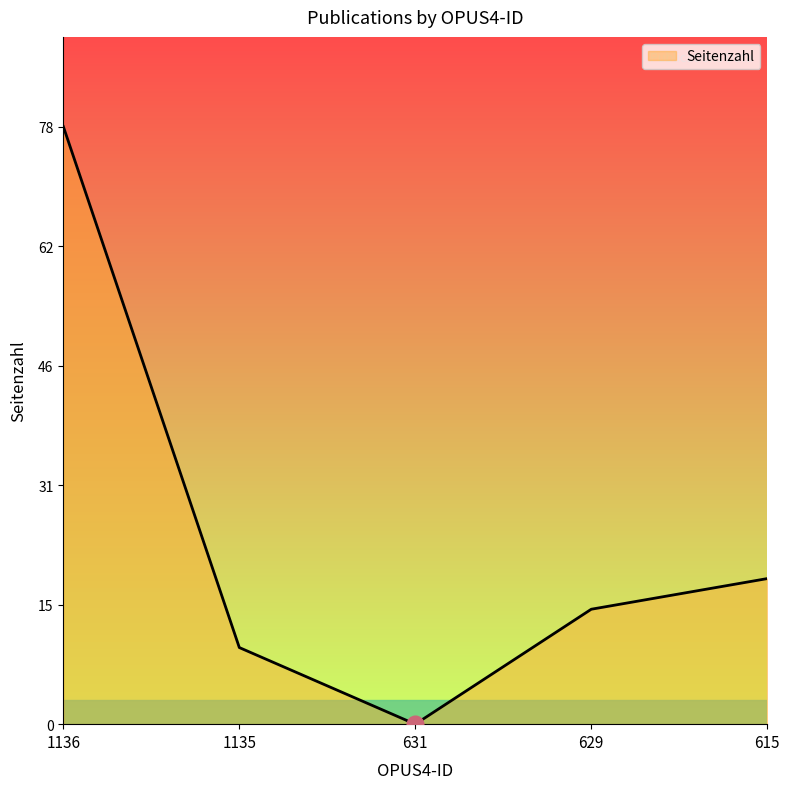

How many series are shown in this chart?

1